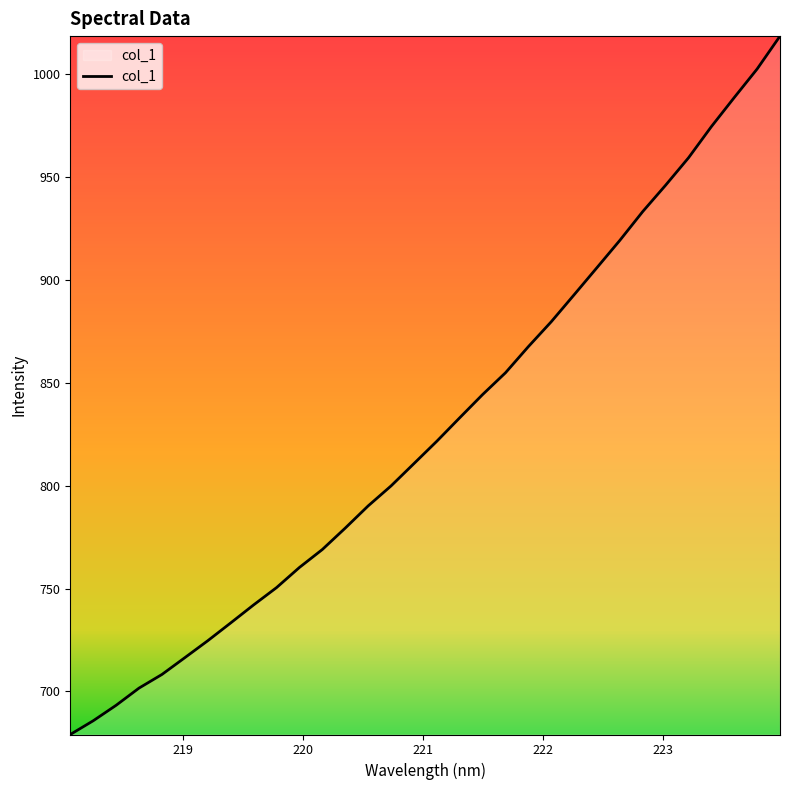

What is the minimum value shown in the chart?

679.1